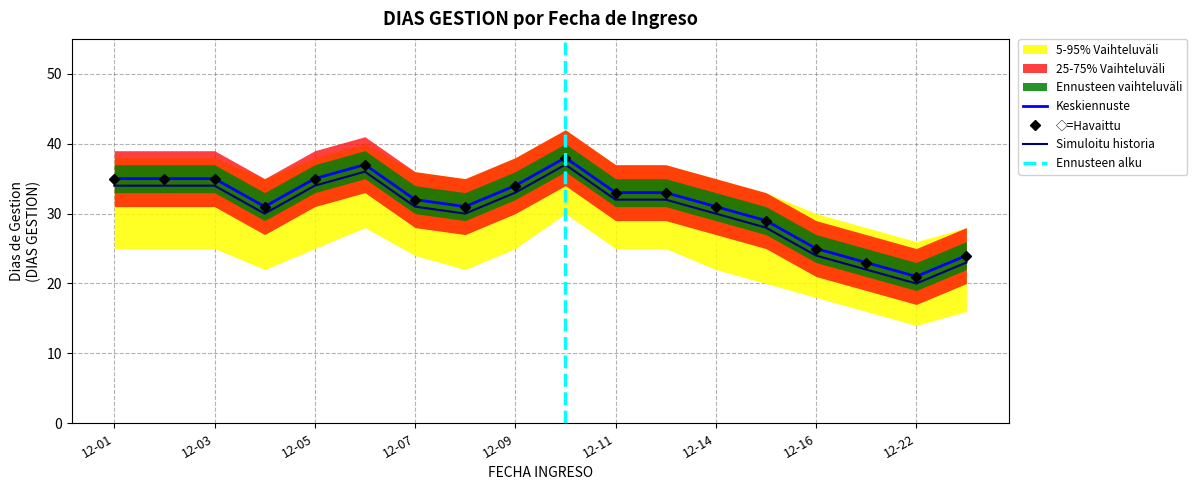

True or false: DIAS GESTION lower and DIAS GESTION cross at least once.

False